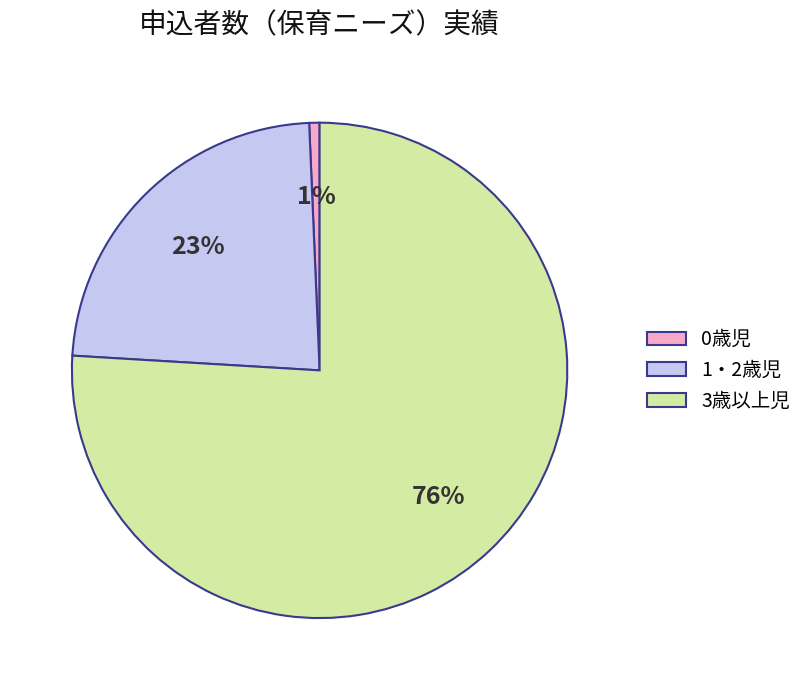

What percentage is the 0歳児 slice, to the nearest percent?

1%